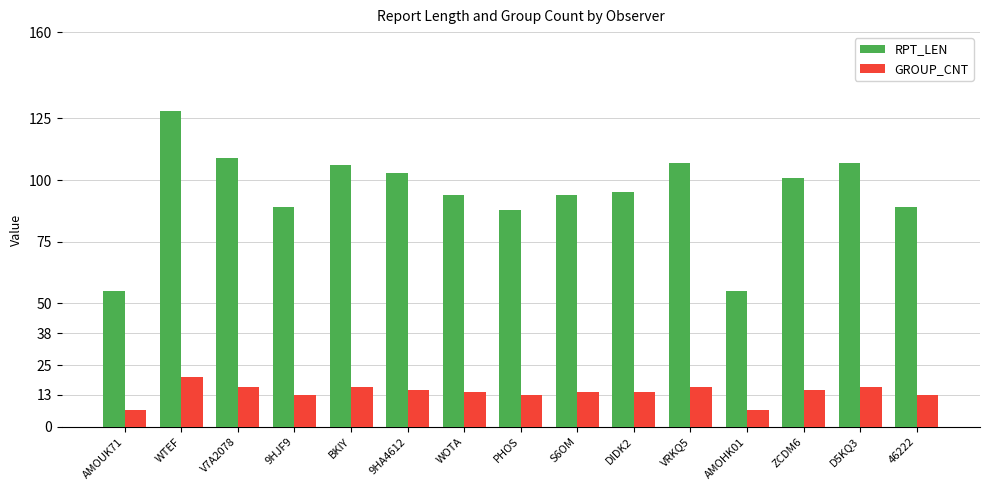

Between AMOUK71 and ZCDM6, which series saw the biggest shift?

RPT_LEN